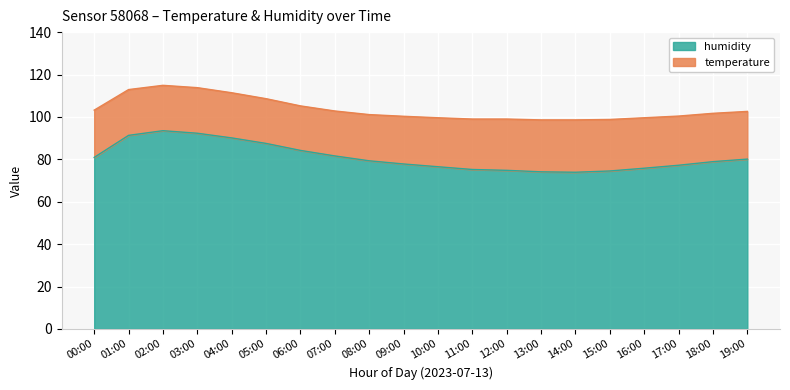

List the labels in order of value, smallest first.

14:00, 13:00, 15:00, 12:00, 11:00, 16:00, 10:00, 17:00, 09:00, 18:00, 08:00, 19:00, 00:00, 07:00, 06:00, 05:00, 04:00, 01:00, 03:00, 02:00